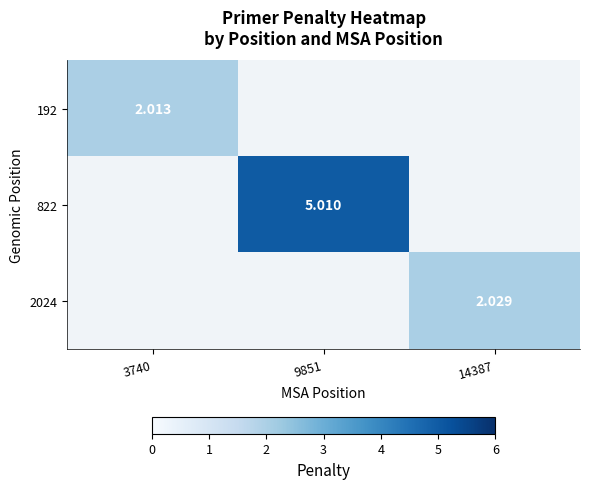

How many positive values does the 192 series have?

1